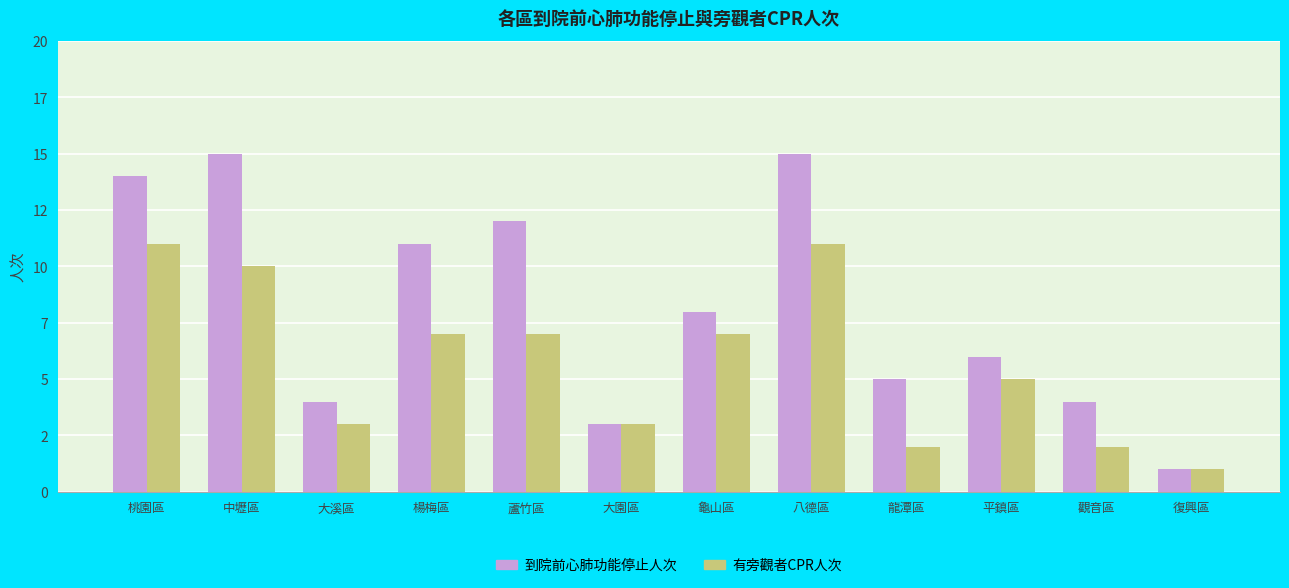

Reading left to right, extract all data points from this chart.

到院前心肺功能停止人次: 14	15	4	11	12	3	8	15	5	6	4	1
有旁觀者CPR人次: 11	10	3	7	7	3	7	11	2	5	2	1